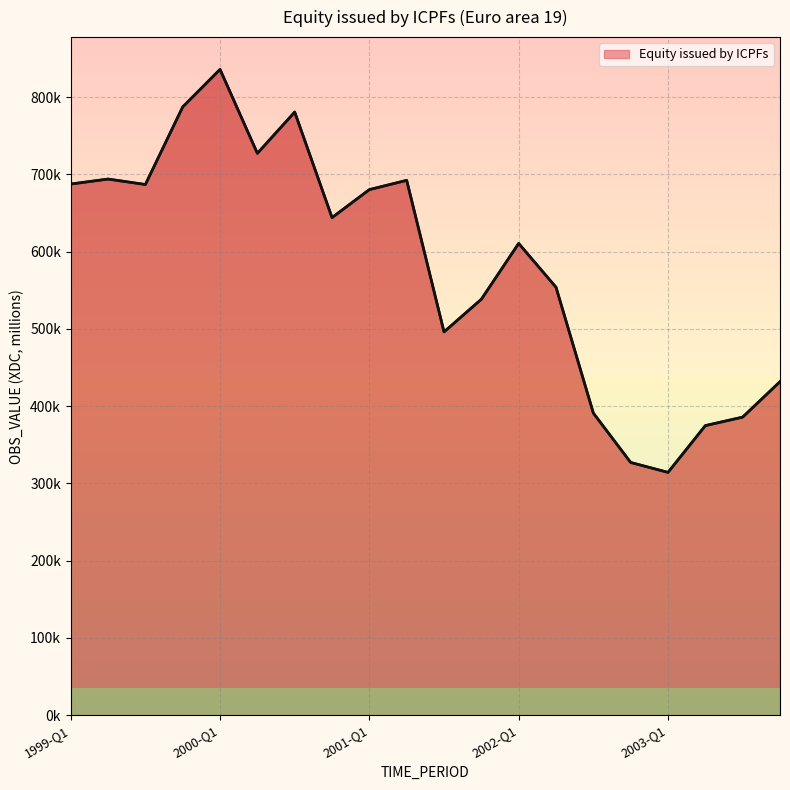

Does the chart display data point markers on the line(s)?

No